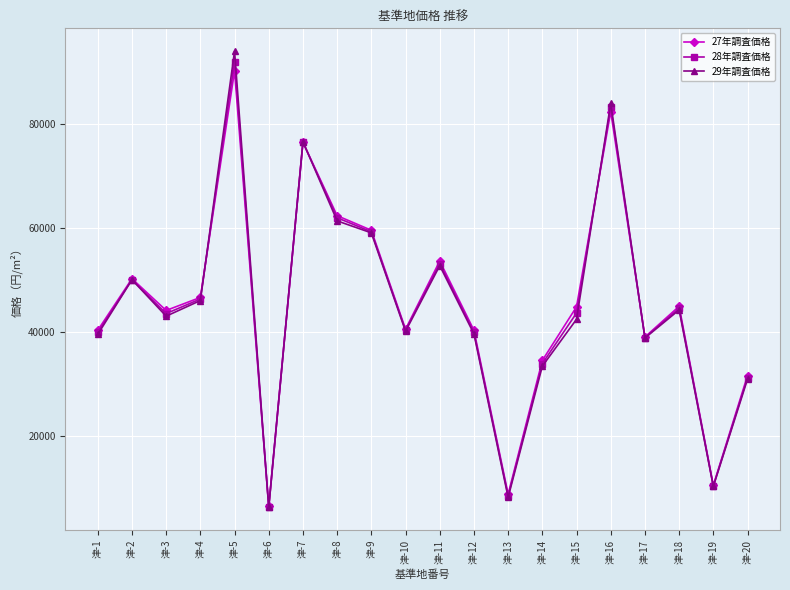

Which label corresponds to the largest value in the chart?

津-5